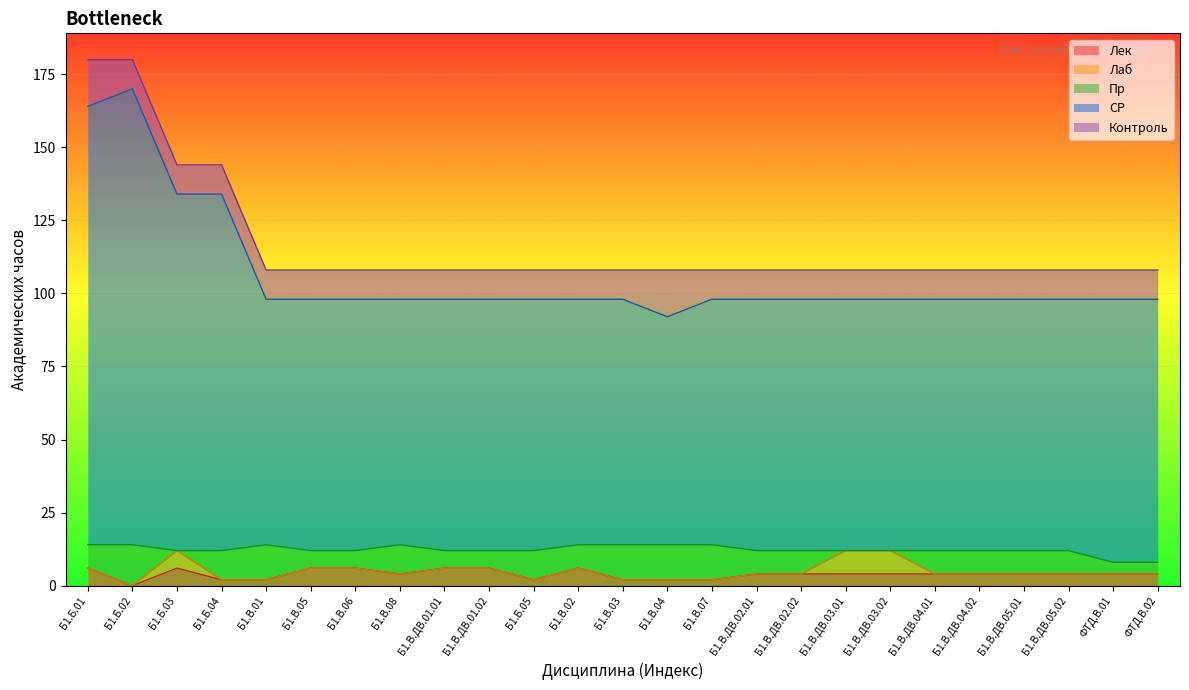

What is the minimum value for Контроль?

10